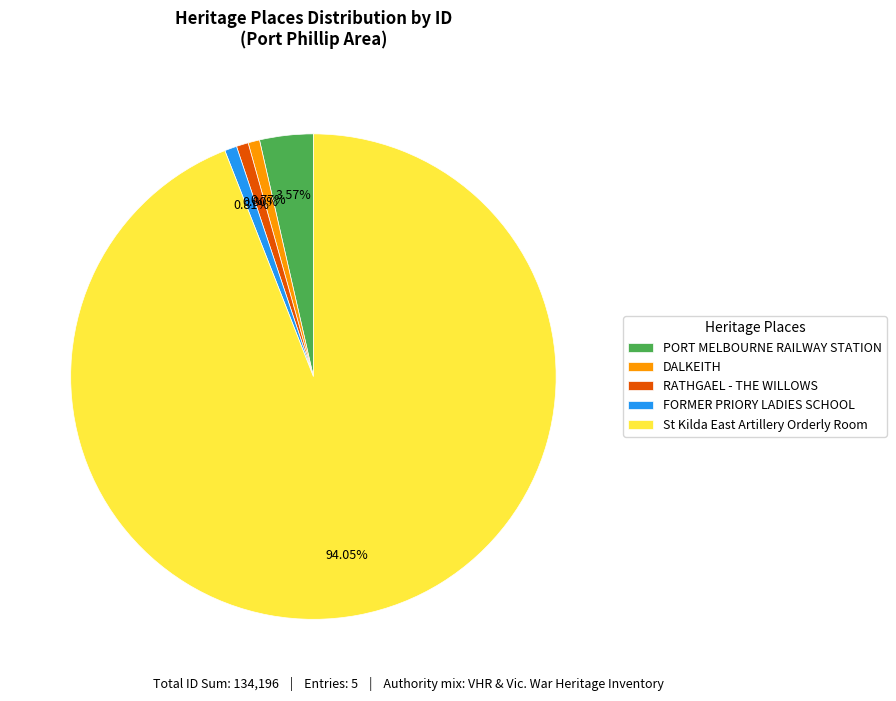

Does St Kilda East Artillery Orderly Room represent more than half of the total?

Yes